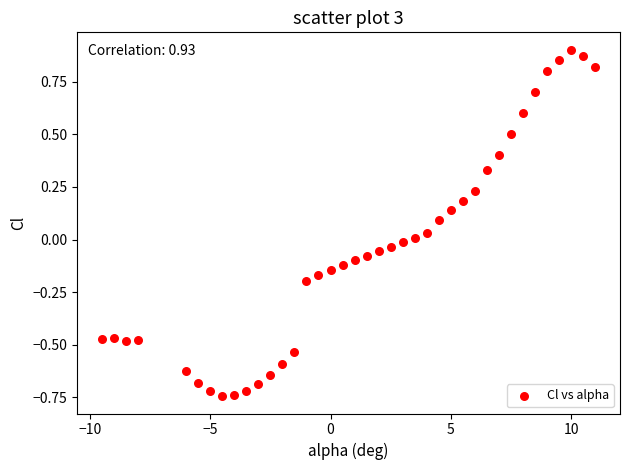

What is the range of Y values (max minus min)?

1.6